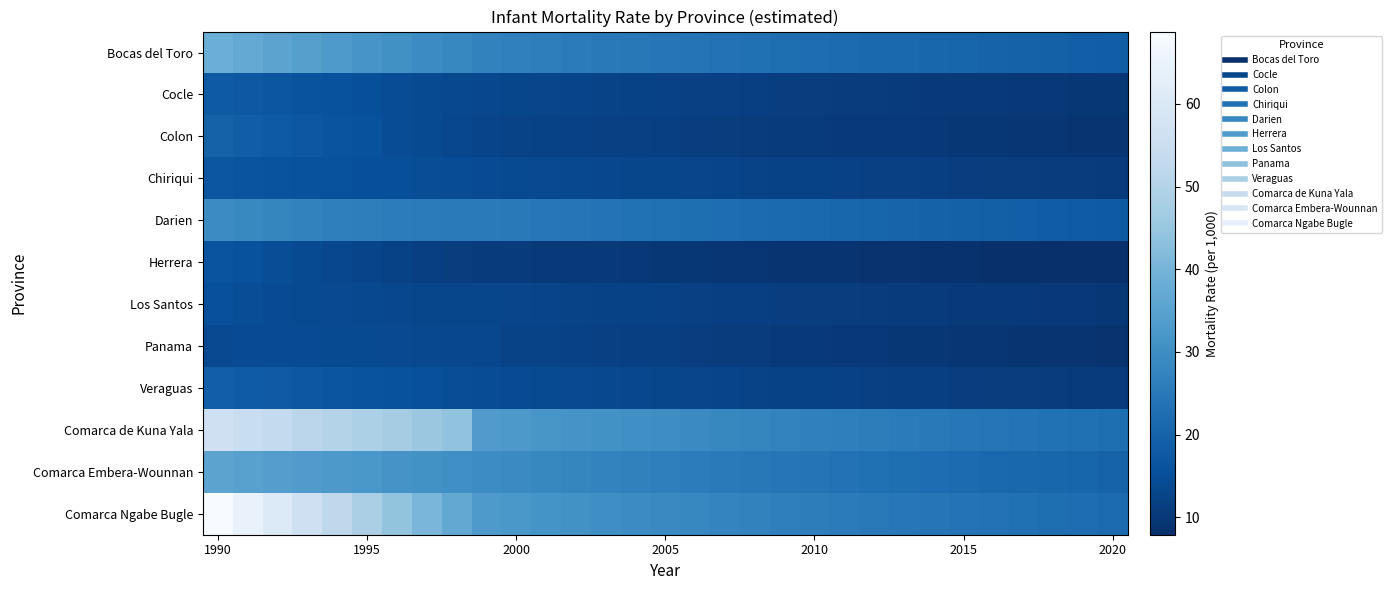

At how many categories does at least one series exceed 36?

9